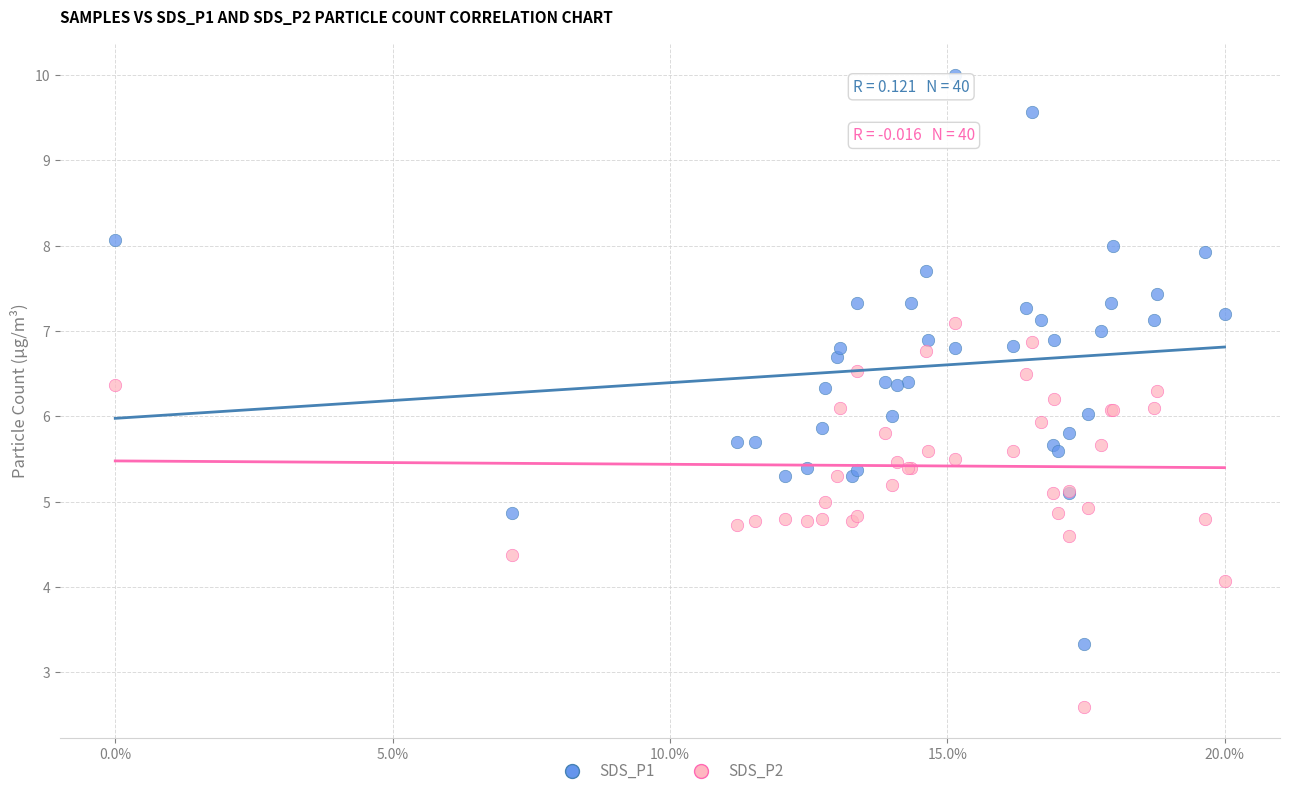

Which series has the widest spread of Y values?

SDS_P1